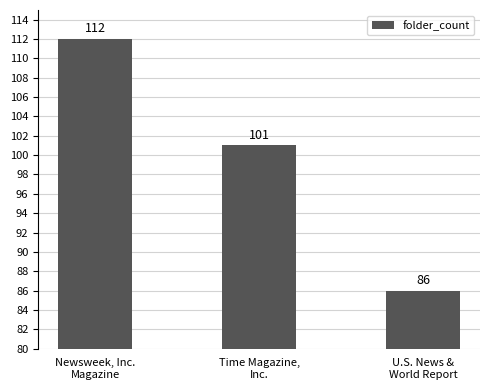

How many values are below 101?

1